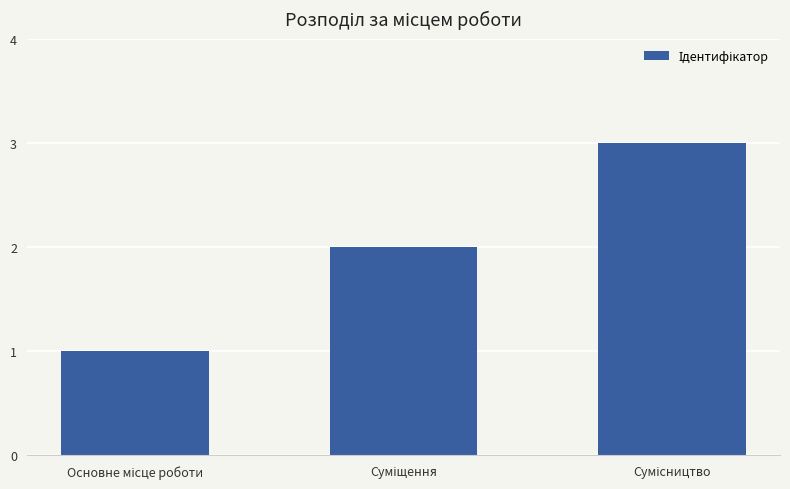

How many bars are there in total?

3